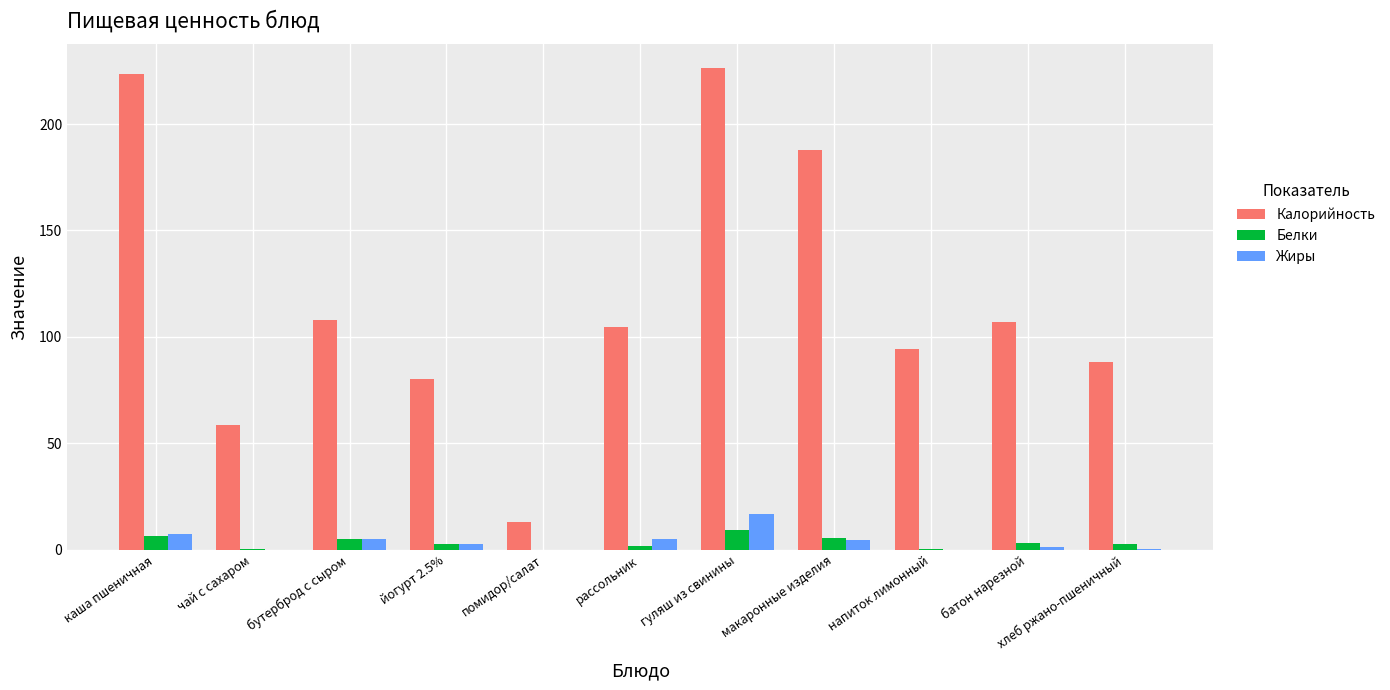

The value of Калорийность at каша пшеничная is 223.7. True or false?

True